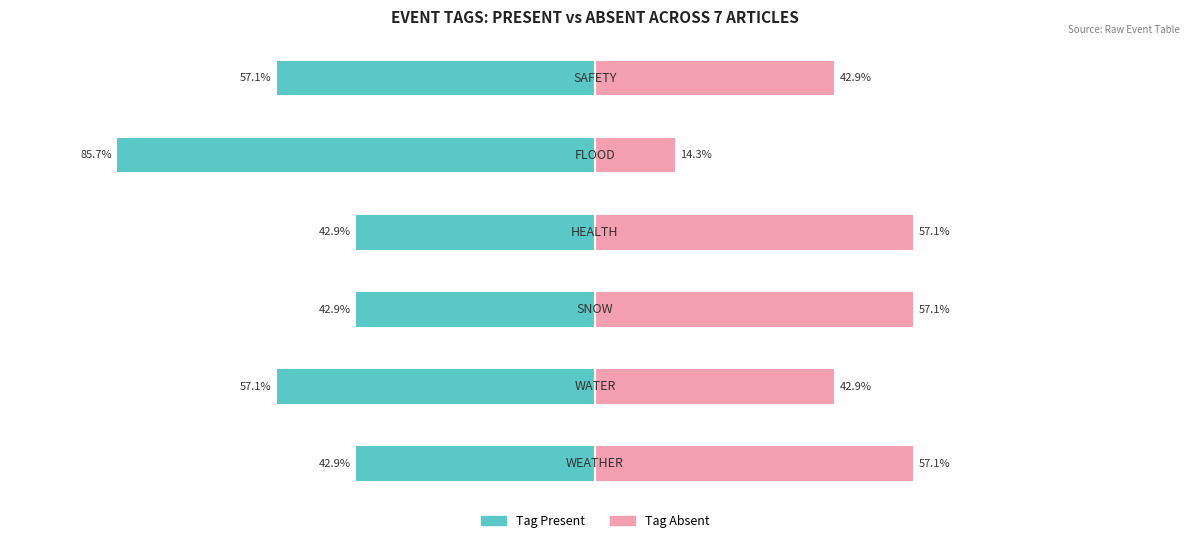

What is the sum of the Tag Absent values at 3 and 1?

100.0